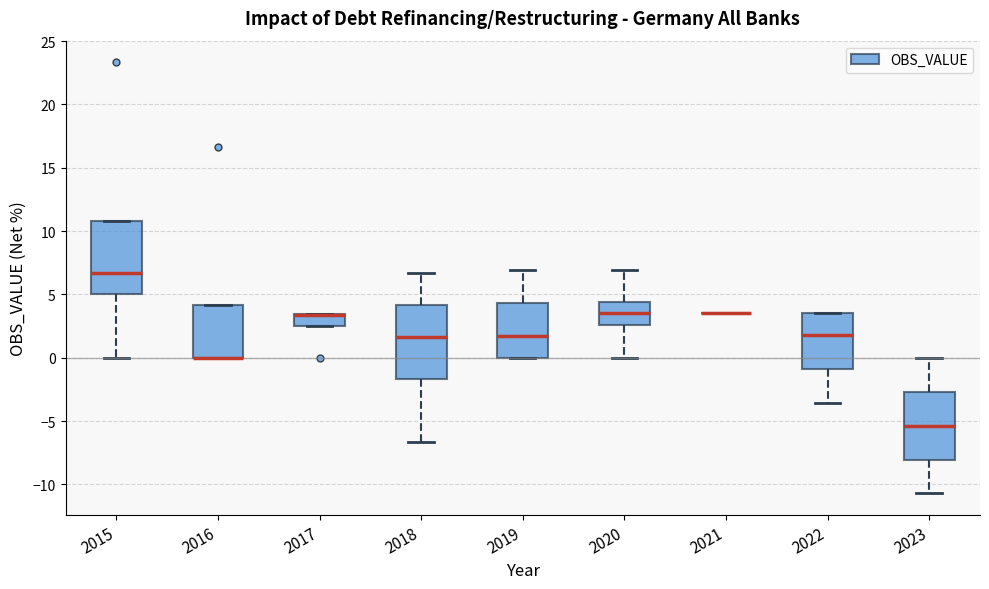

Reading left to right, transcribe this box plot: for each box, give where its median line is, the range the box spans, and where its two whiskers end, as read against the y-axis. The values are not printed on the chart, so give them approximately, as read against the axis.

2015: median 6.5, box 5.0 to 11.0, whiskers 0.0 to 11.0
2016: median 0.0 (drawn on the box's lower edge), box 0.0 to 4.0, whiskers 0.0 to 4.0
2017: median 3.5 (drawn on the box's upper edge), box 2.5 to 3.5, whiskers 2.5 to 3.5
2018: median 1.5, box -1.5 to 4.0, whiskers -6.5 to 6.5
2019: median 1.5, box 0.0 to 4.5, whiskers 0.0 to 7.0
2020: median 3.5, box 2.5 to 4.5, whiskers 0.0 to 7.0
2021: box collapsed to a line at 3.5, whiskers 3.5 to 3.5
2022: median 2.0, box -1.0 to 3.5, whiskers -3.5 to 3.5
2023: median -5.5, box -8.0 to -2.5, whiskers -10.5 to 0.0